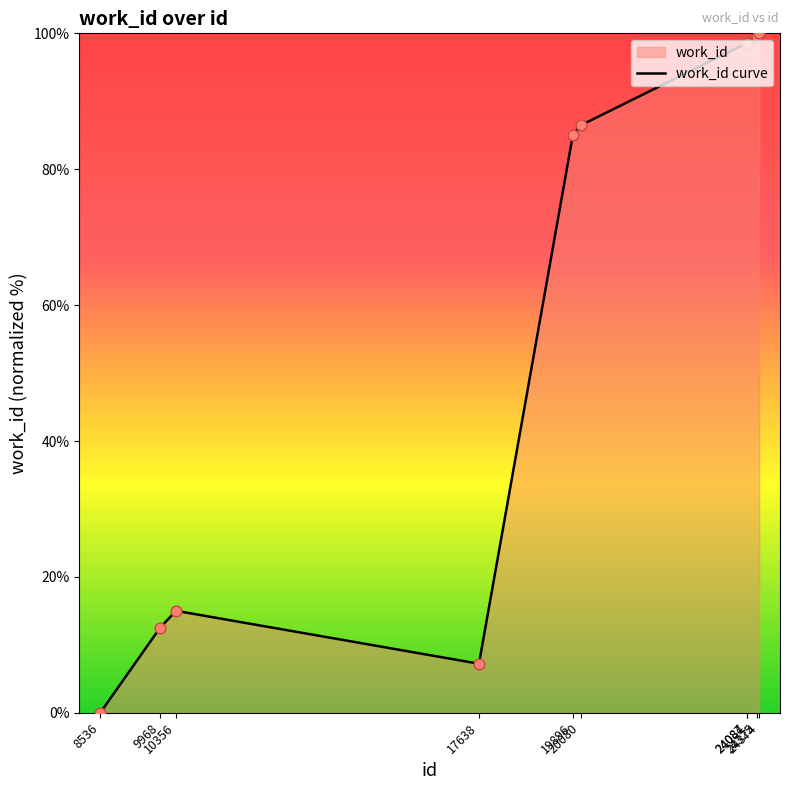

What is the change in value from 10356 to 20080?

+71.4